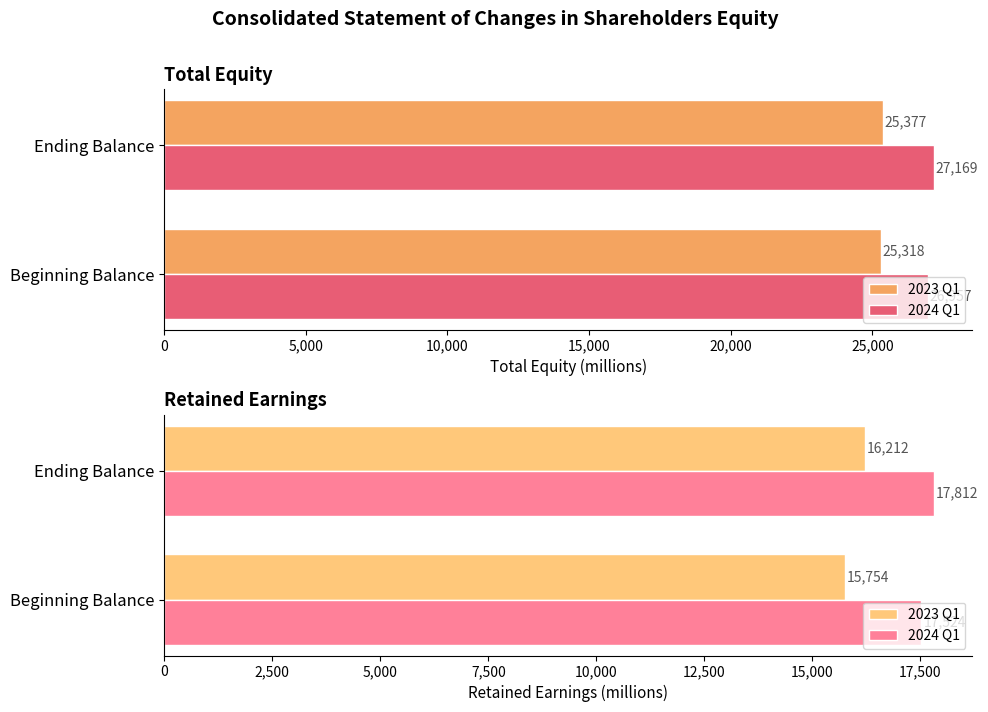

True or false: 2024 Q1 has a value of 17524 at Beginning Balance.

True